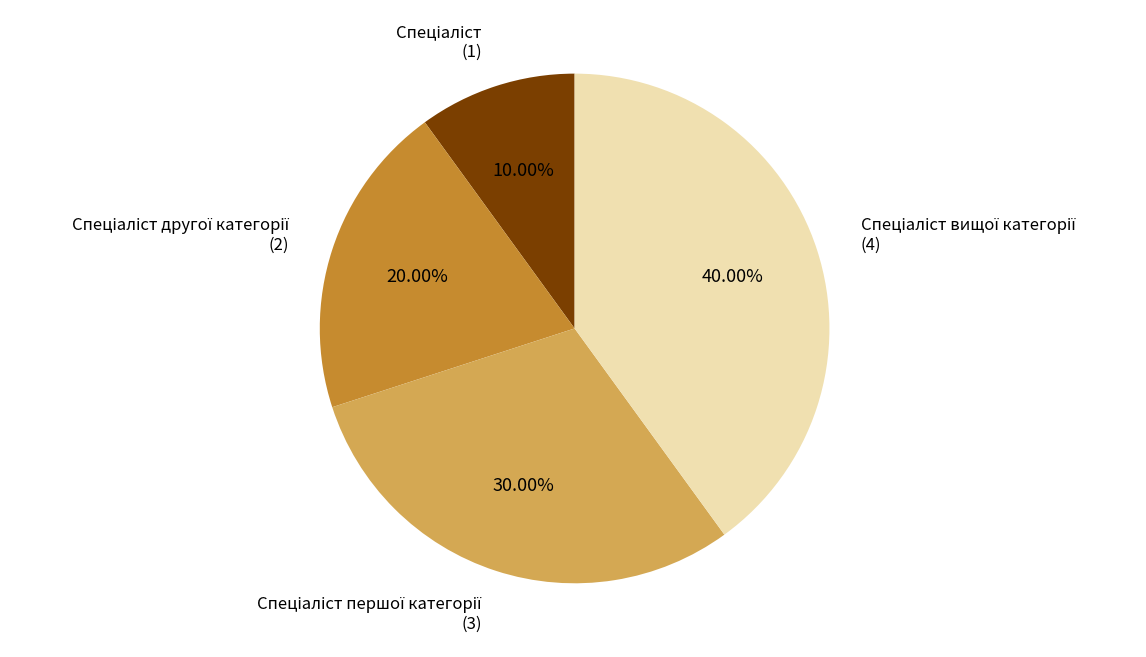

Does any single category account for the majority?

No